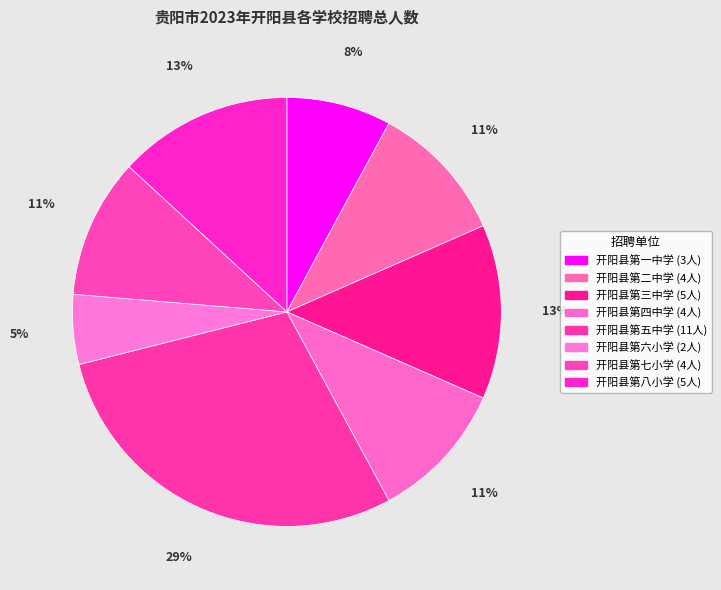

How many slices are in this pie chart?

8